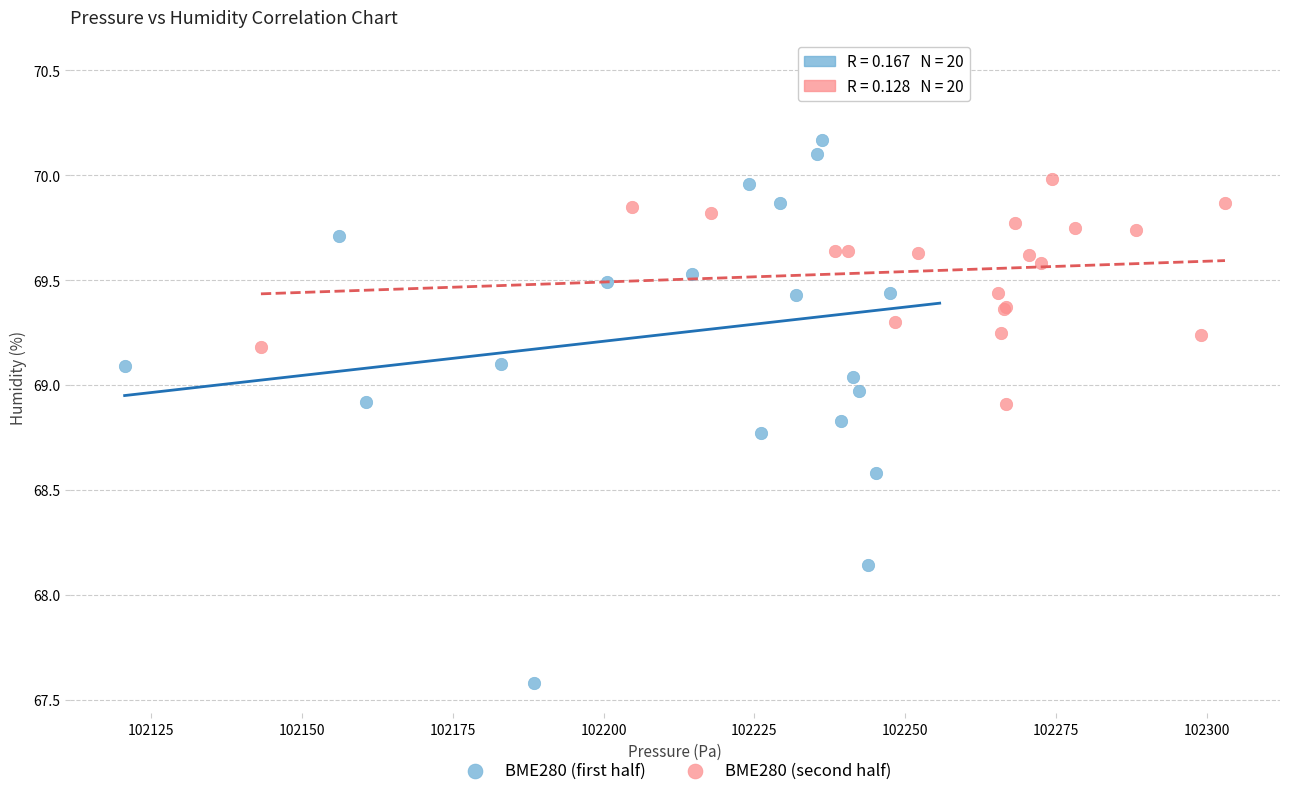

Which series has the widest spread of Y values?

BME280 (first half)